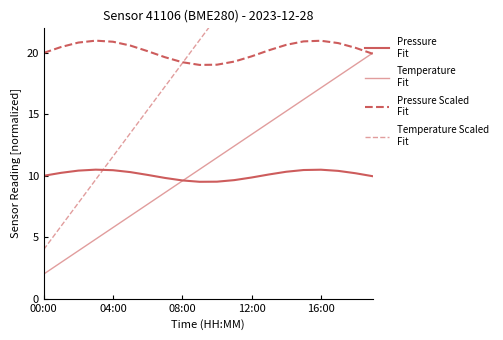

At which category is the sum across all series the highest?

19